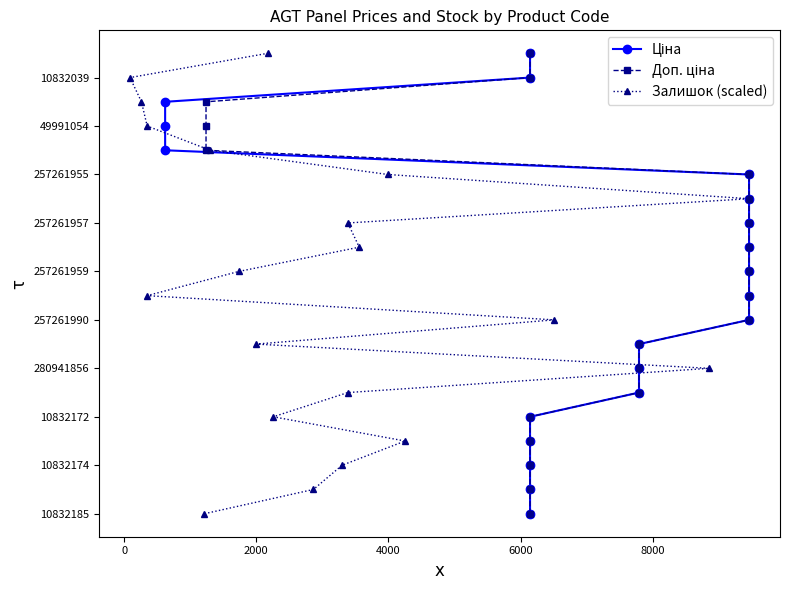

Is this an area chart (filled region under the line)?

No